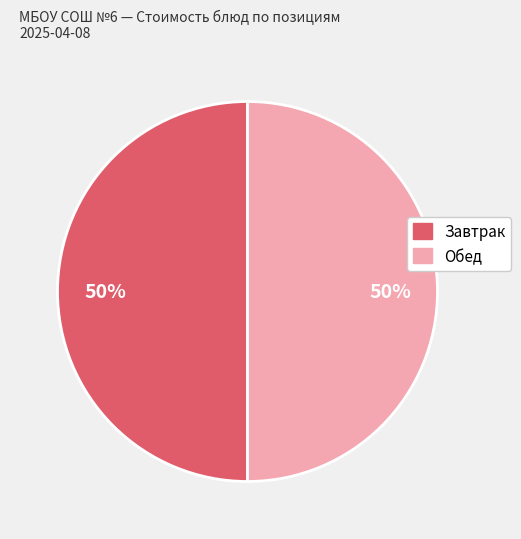

To the nearest percent, what is the average slice percentage?

50%